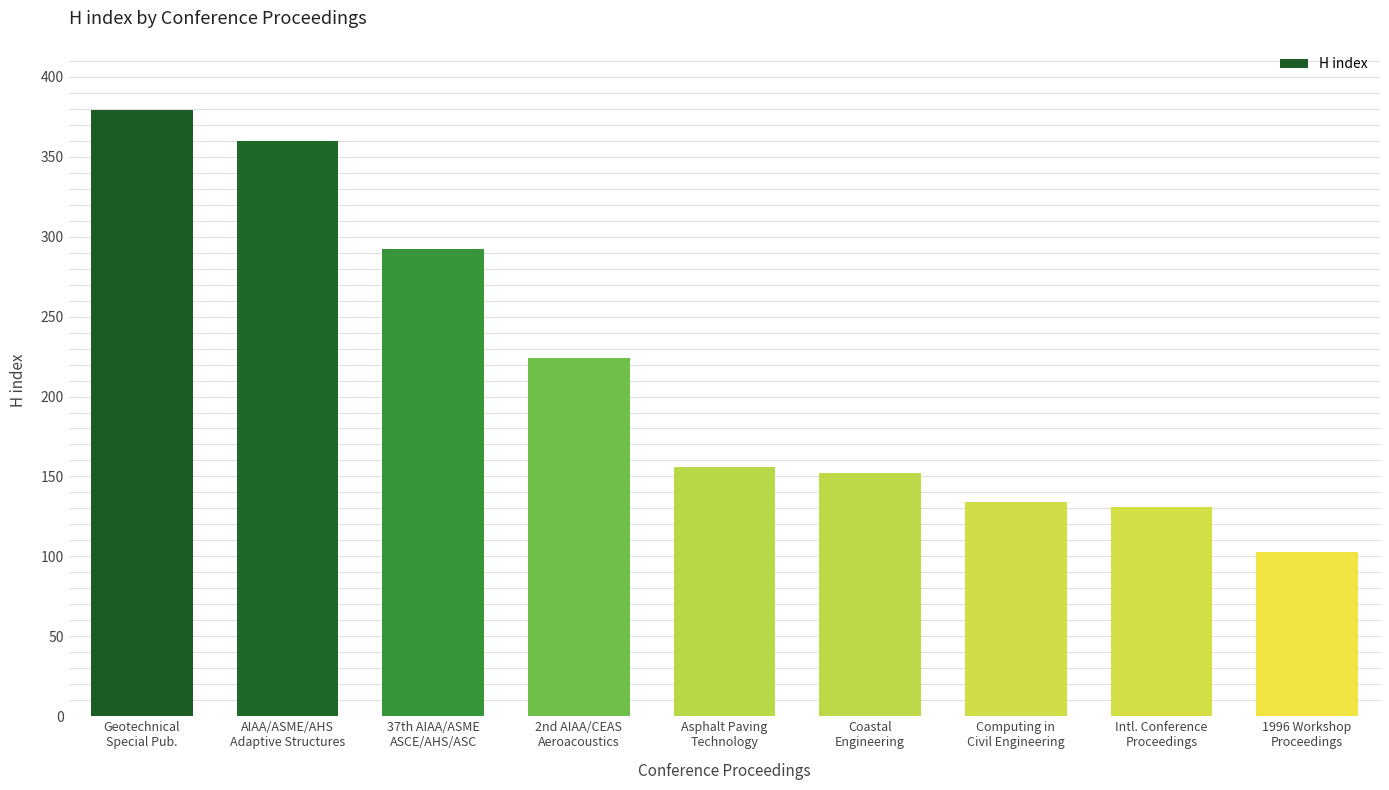

Which label corresponds to the largest value in the chart?

Geotechnical
Special Pub.